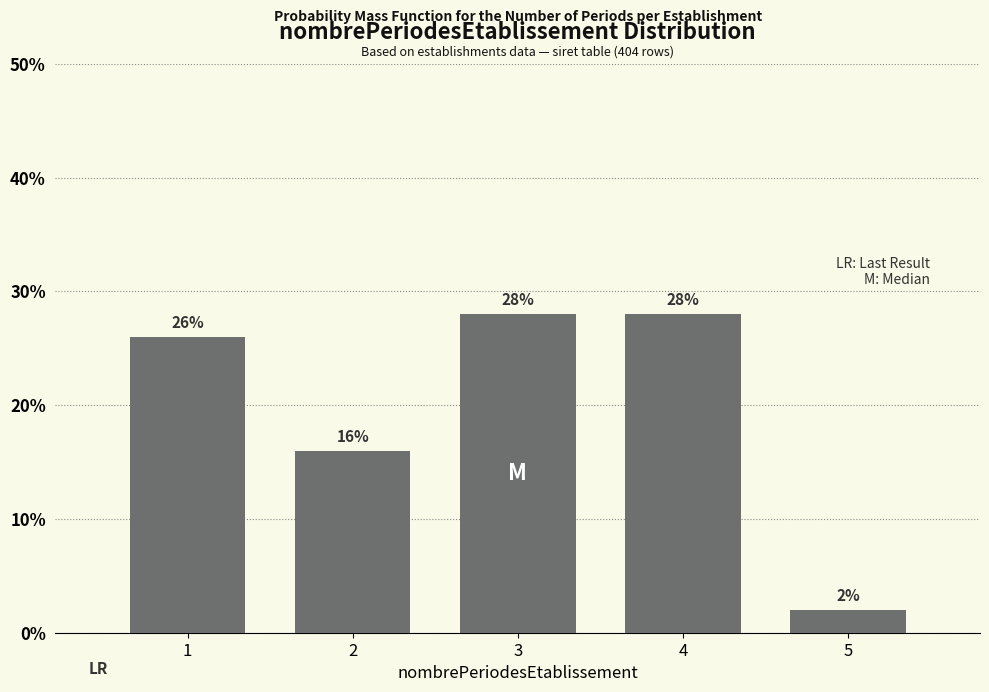

Reading left to right, transcribe all the data shown in this chart.

26.0	16.0	28.0	28.0	2.0